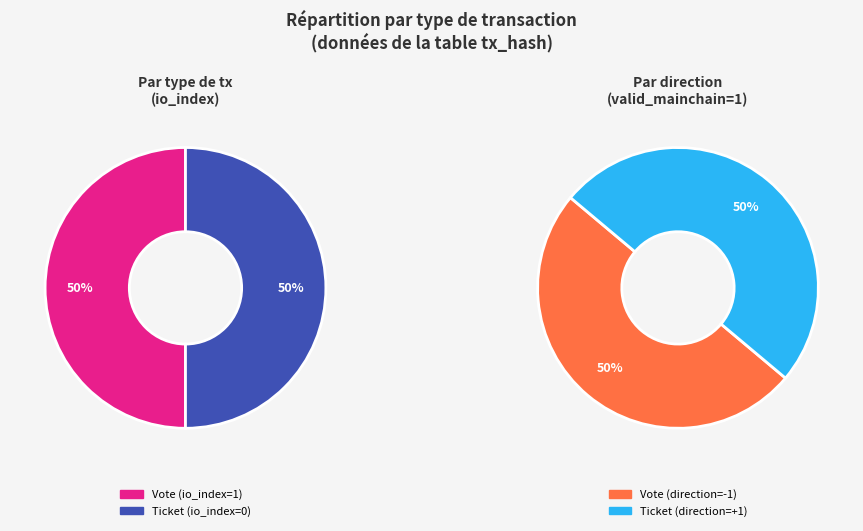

How many slices are in this pie chart?

2